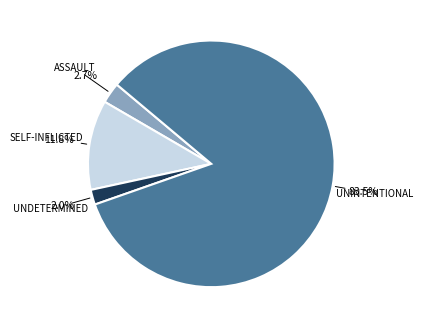

Is there any slice that represents more than half of the pie?

Yes